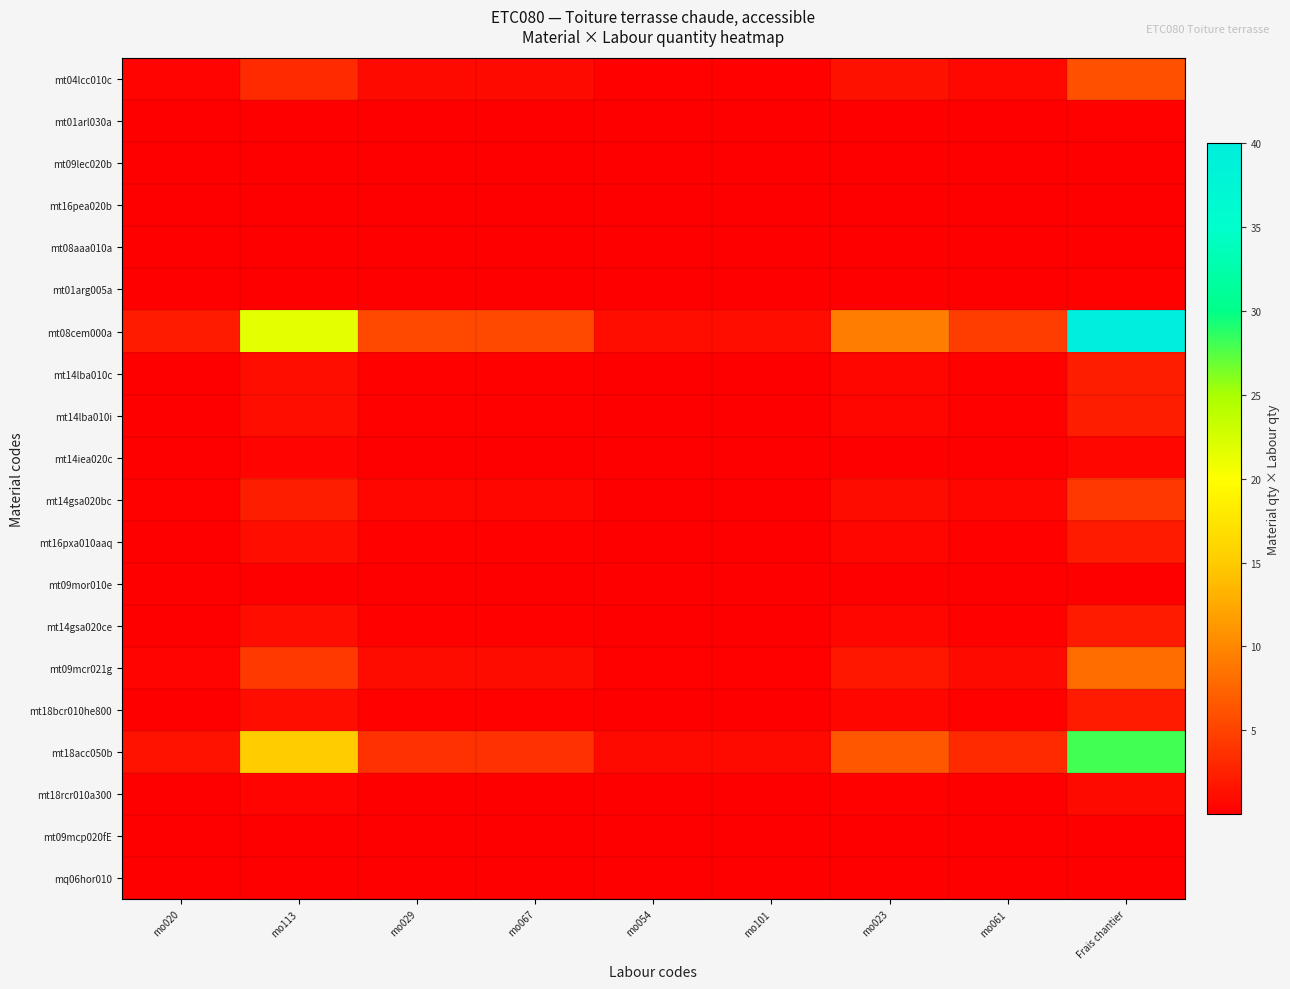

At which category does the chart reach its peak across all series?

Frais chantier